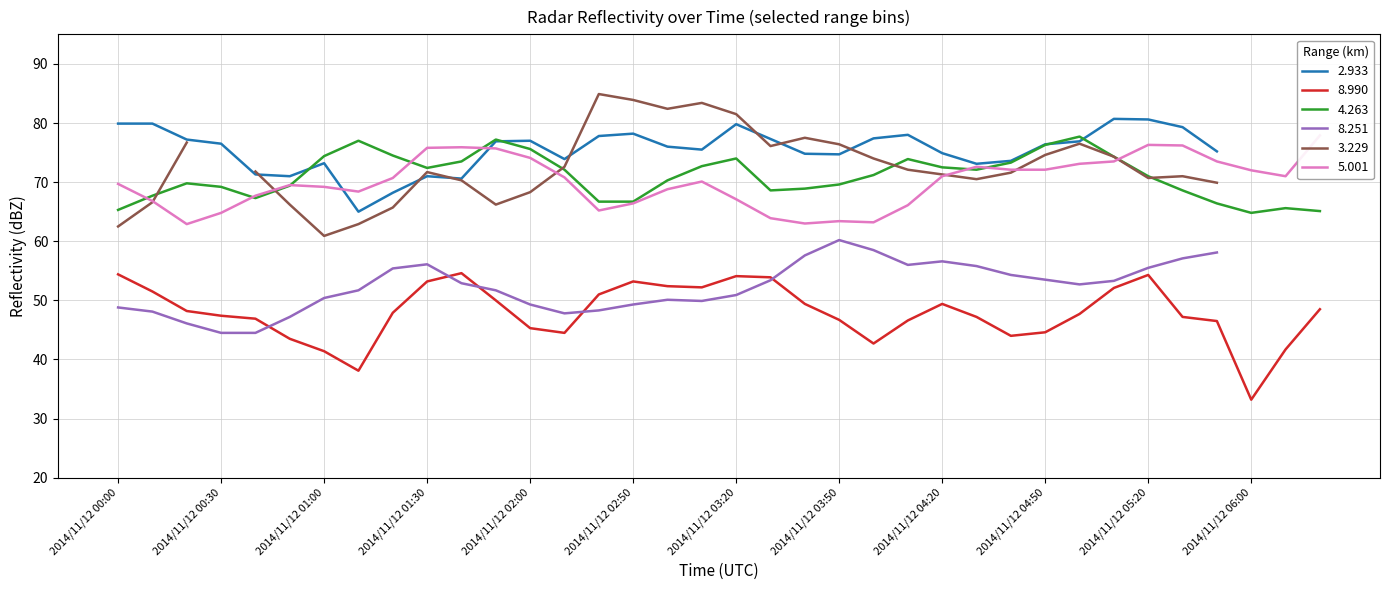

Where does the 4.263 series first go above 71?

2014/11/12 01:00